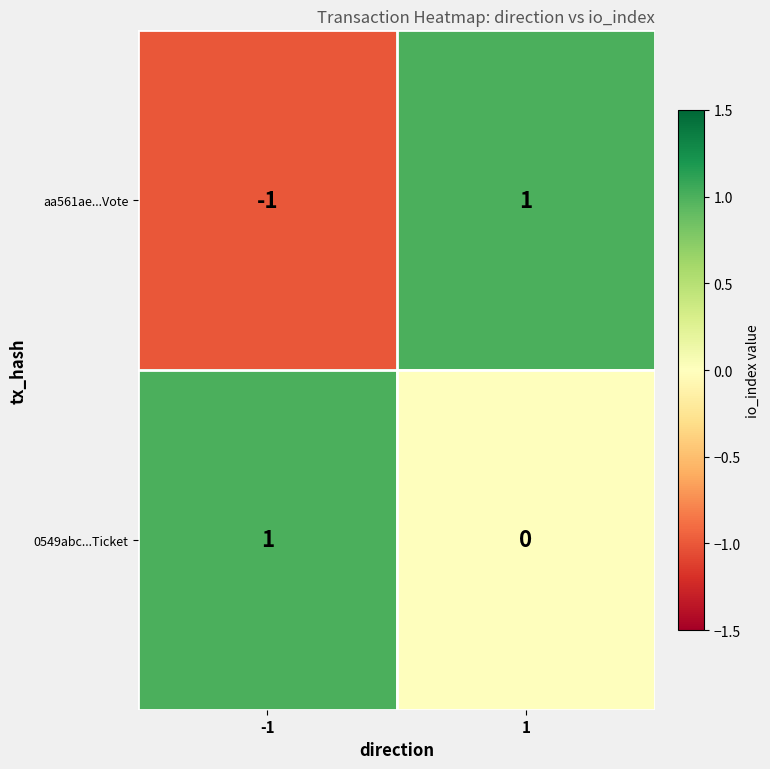

Reading left to right, transcribe all the data shown in this chart.

aa561ae...Vote: -1	1
0549abc...Ticket: 1	0